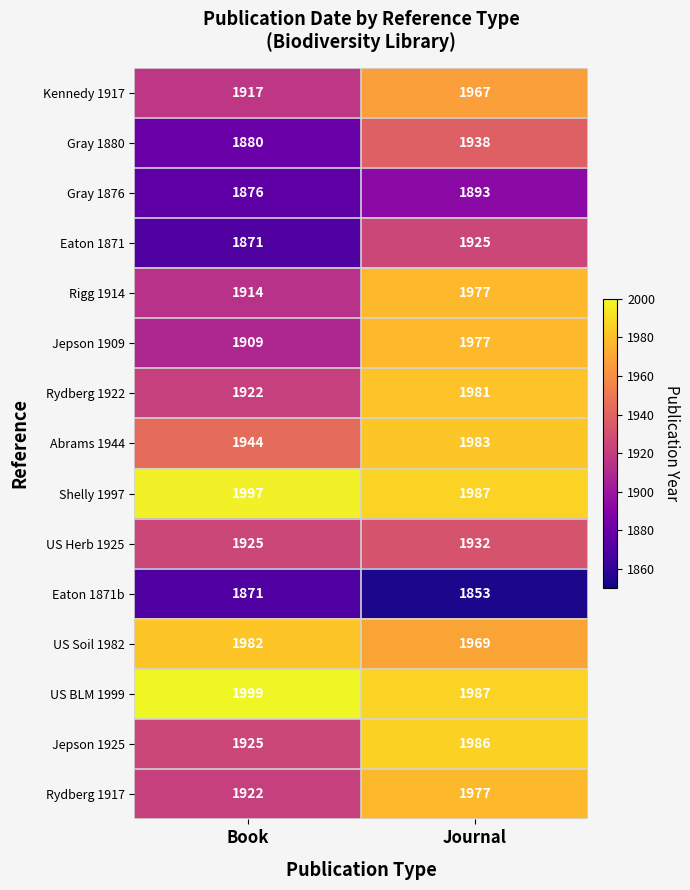

Reading left to right, list all the values displayed in this chart.

Kennedy 1917: Book=1917	Journal=1967
Gray 1880: Book=1880	Journal=1938
Gray 1876: Book=1876	Journal=1893
Eaton 1871: Book=1871	Journal=1925
Rigg 1914: Book=1914	Journal=1977
Jepson 1909: Book=1909	Journal=1977
Rydberg 1922: Book=1922	Journal=1981
Abrams 1944: Book=1944	Journal=1983
Shelly 1997: Book=1997	Journal=1987
US Herb 1925: Book=1925	Journal=1932
Eaton 1871b: Book=1871	Journal=1853
US Soil 1982: Book=1982	Journal=1969
US BLM 1999: Book=1999	Journal=1987
Jepson 1925: Book=1925	Journal=1986
Rydberg 1917: Book=1922	Journal=1977